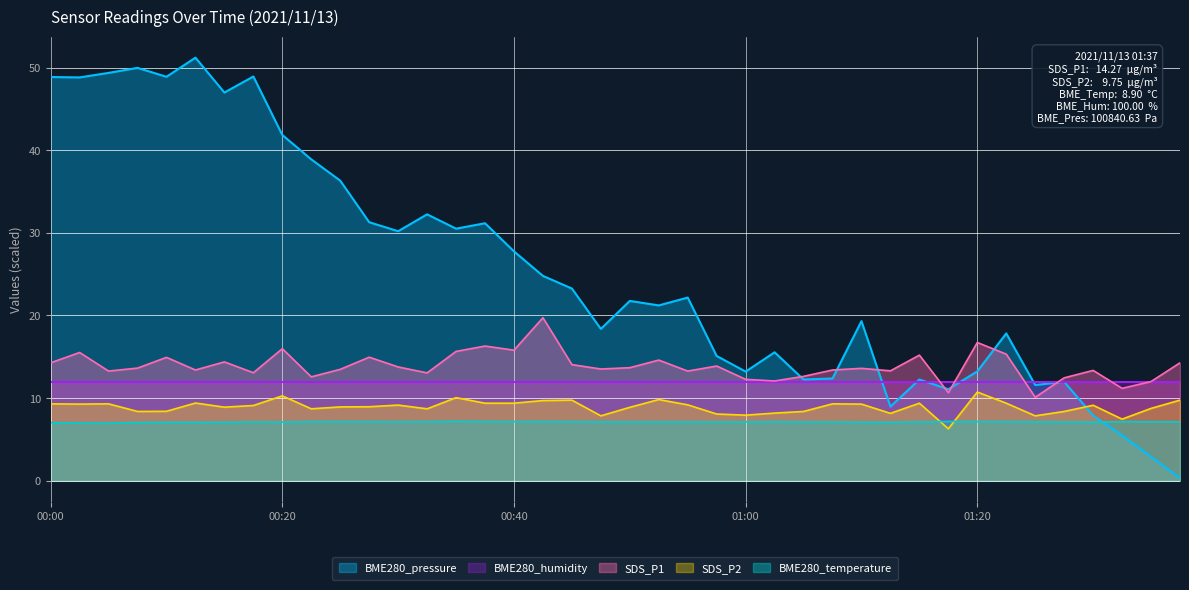

What is the difference between the highest and lowest values at 00:45?

16.1